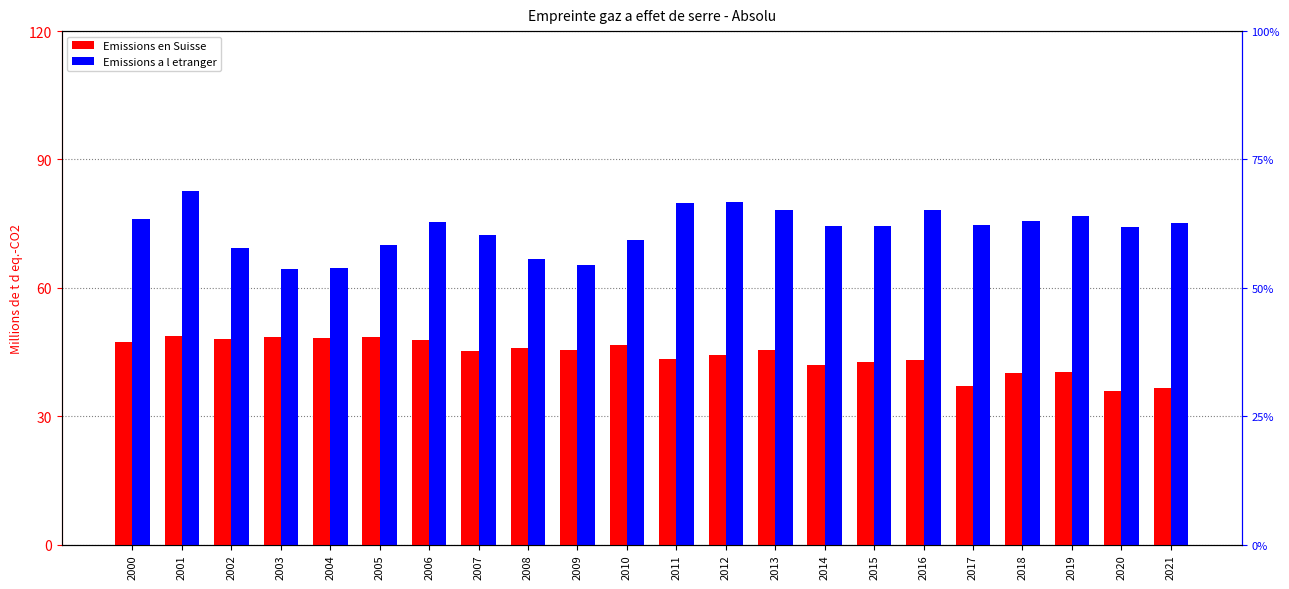

What is the average value of the Emissions en Suisse series?

44.1